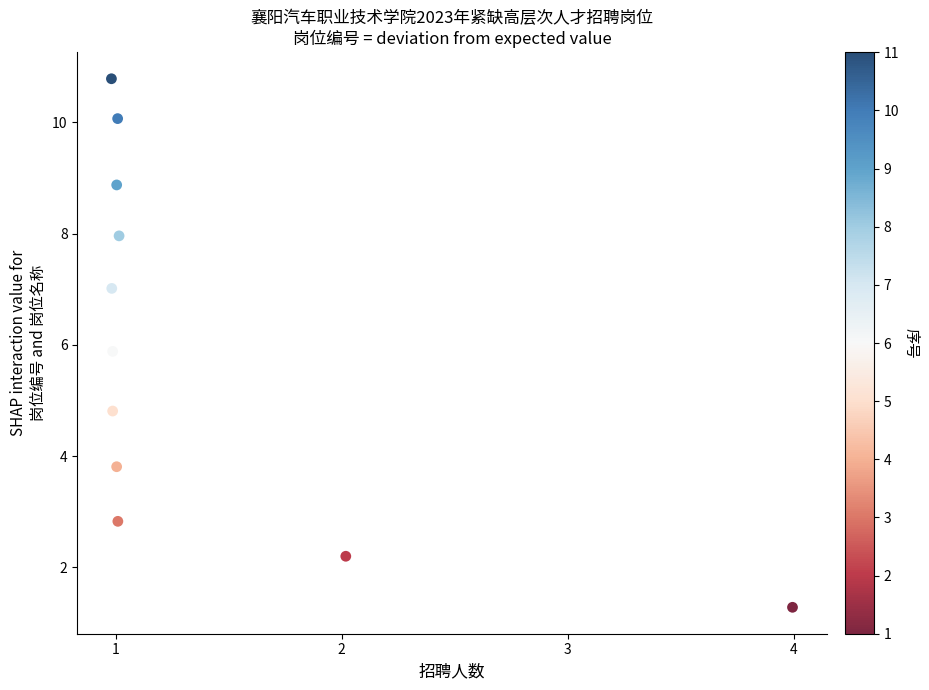

What is the range of X values (max minus min)?

3.0